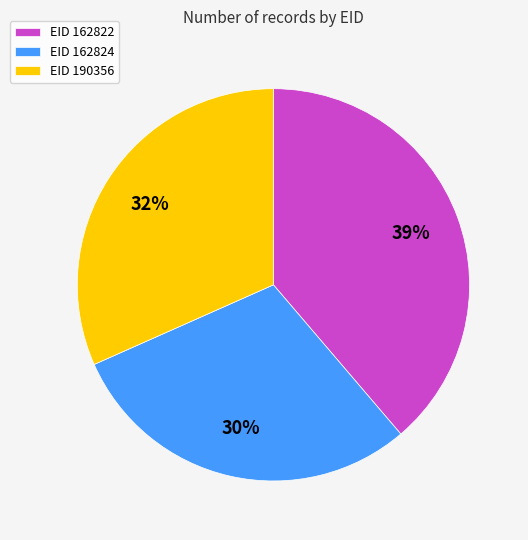

Between EID 190356 and EID 162822, which is larger?

EID 162822